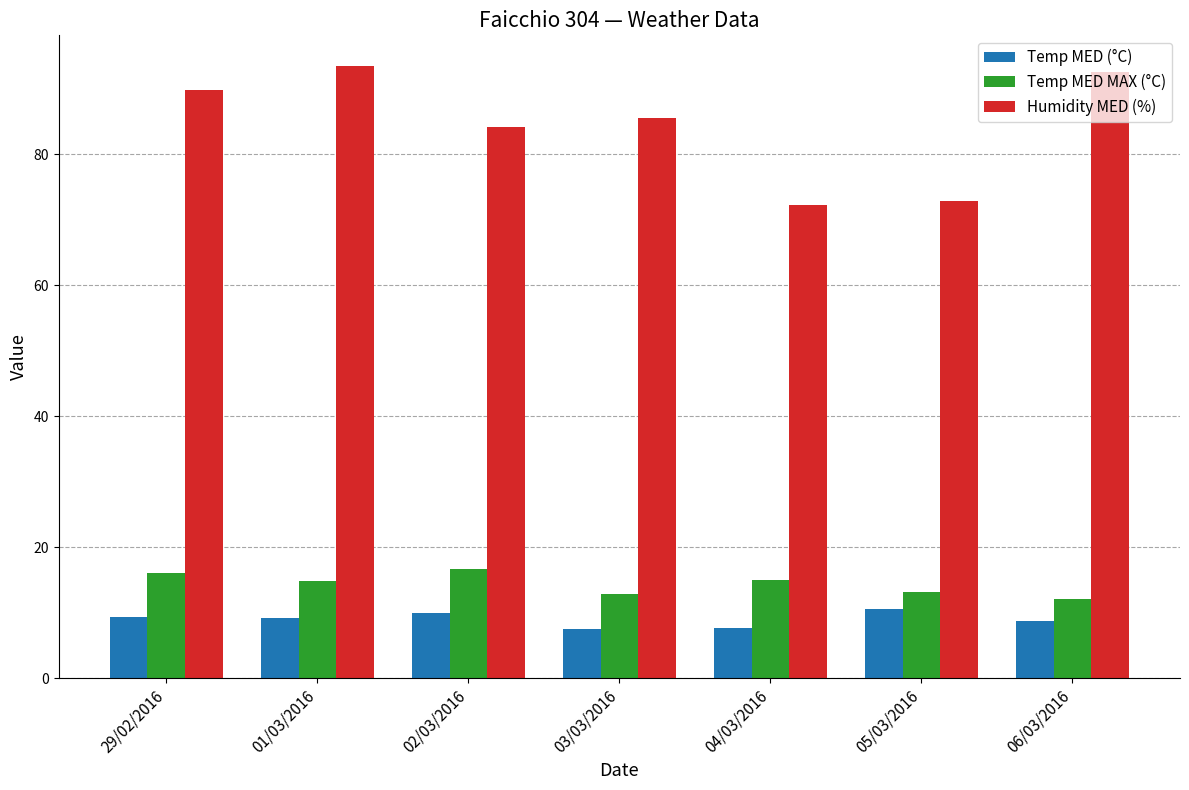

How many data points in Humidity MED (%) are less than 85?

3